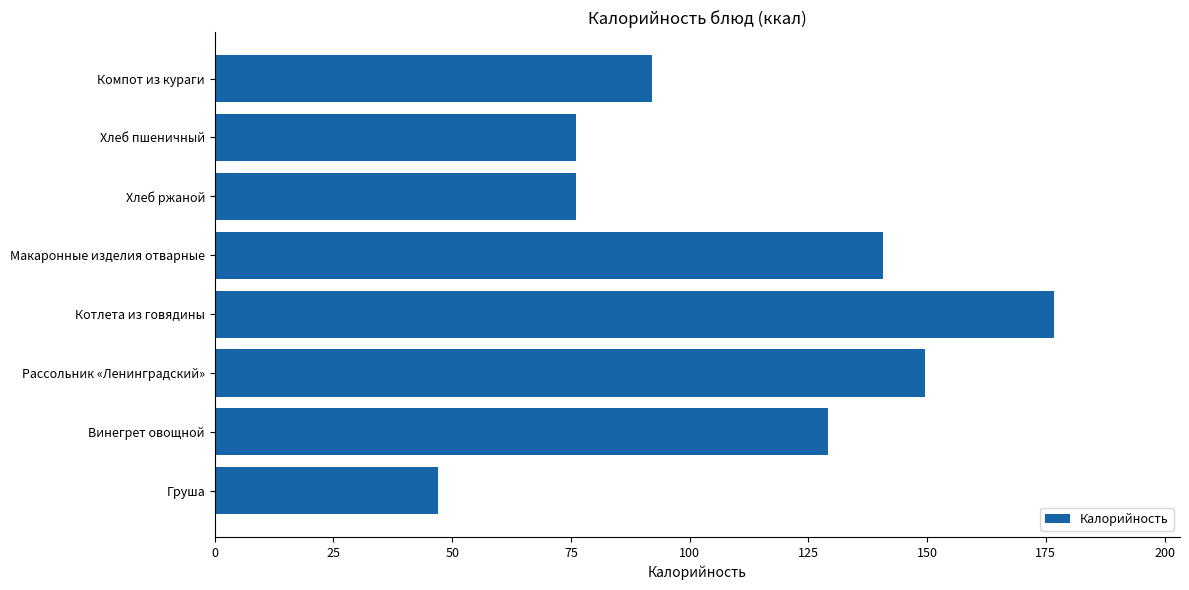

What is the maximum value shown in the chart?

176.8